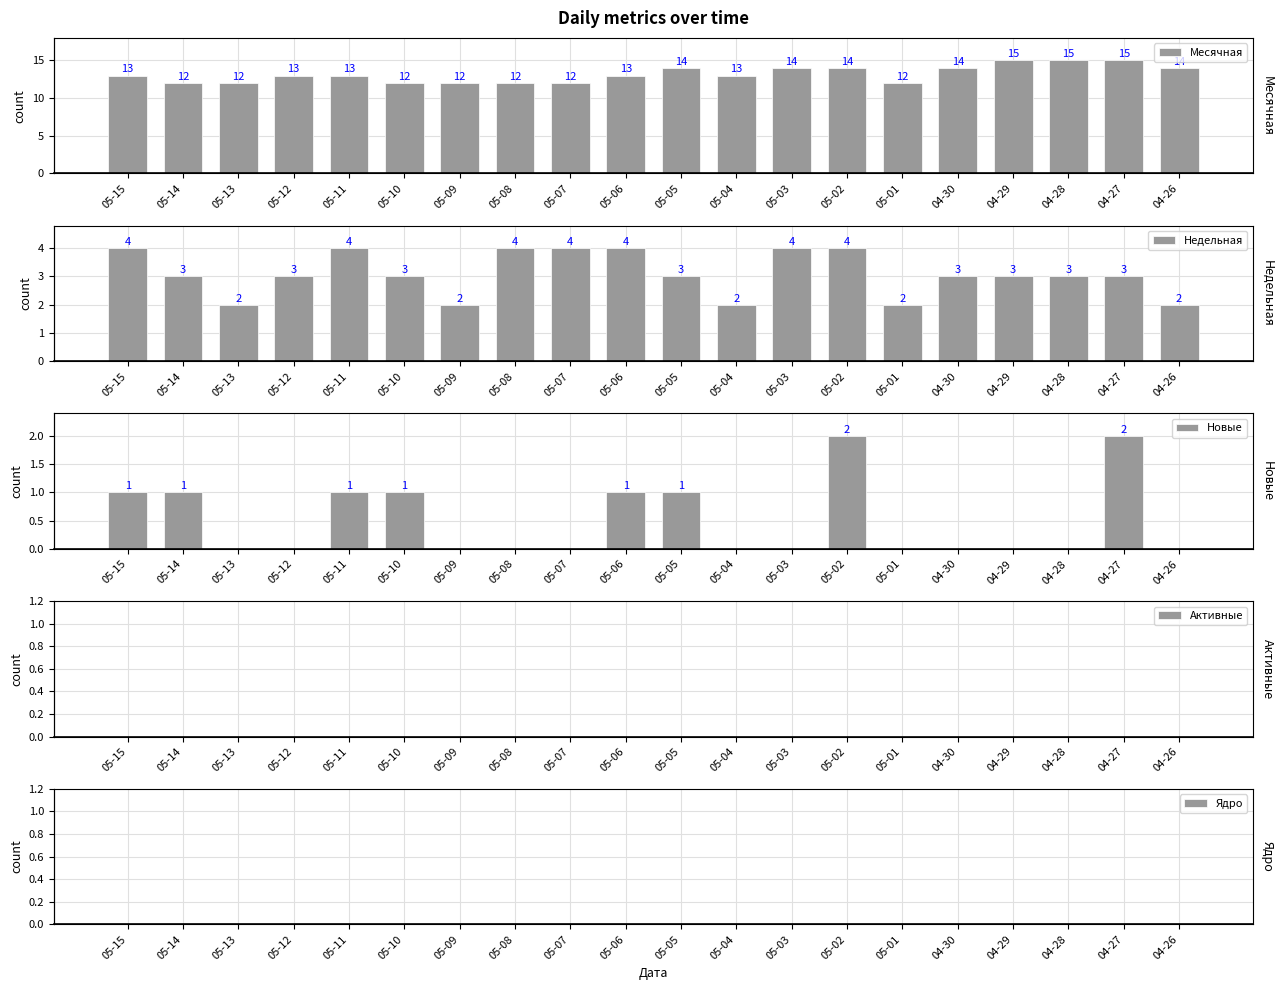

Is it true that Месячная equals 25 at 04-29?

False